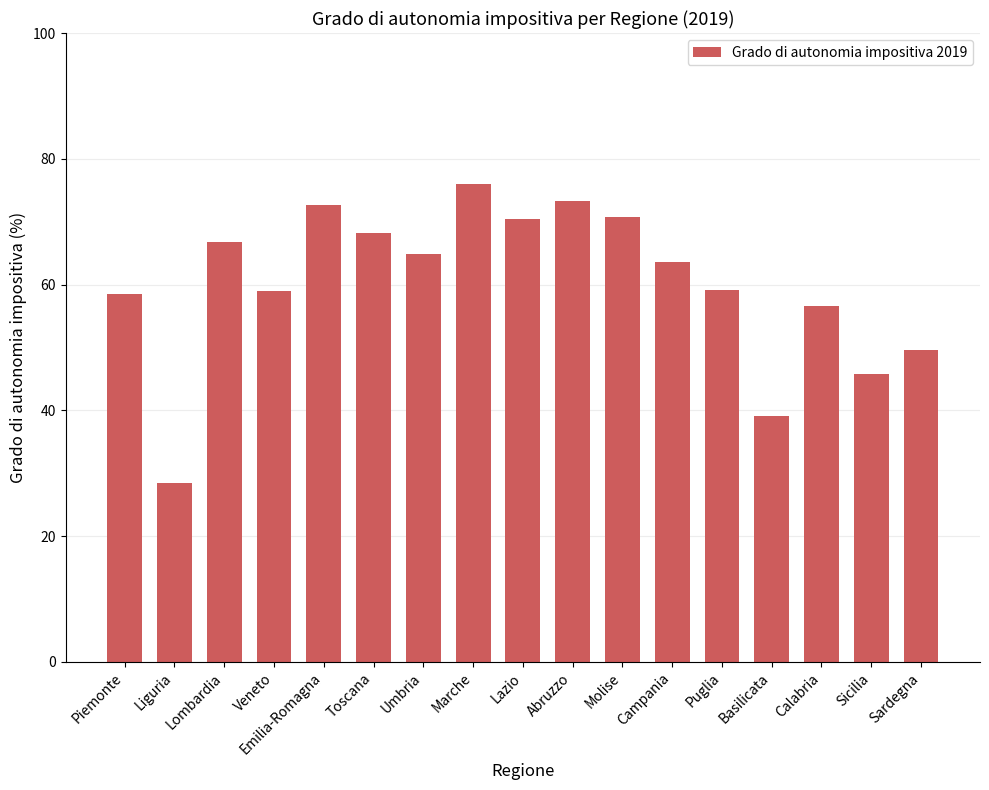

At which category does the chart reach its peak across all series?

Marche